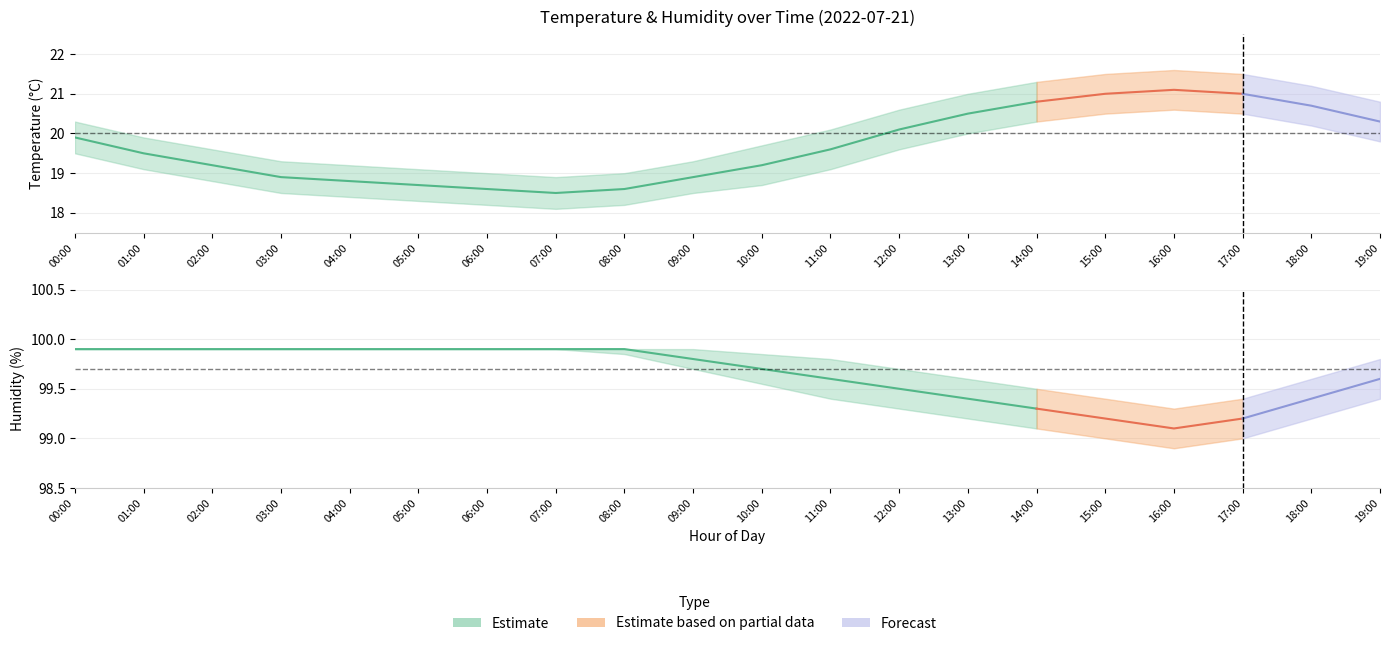

Which series has the largest total across all categories?

humidity_hi